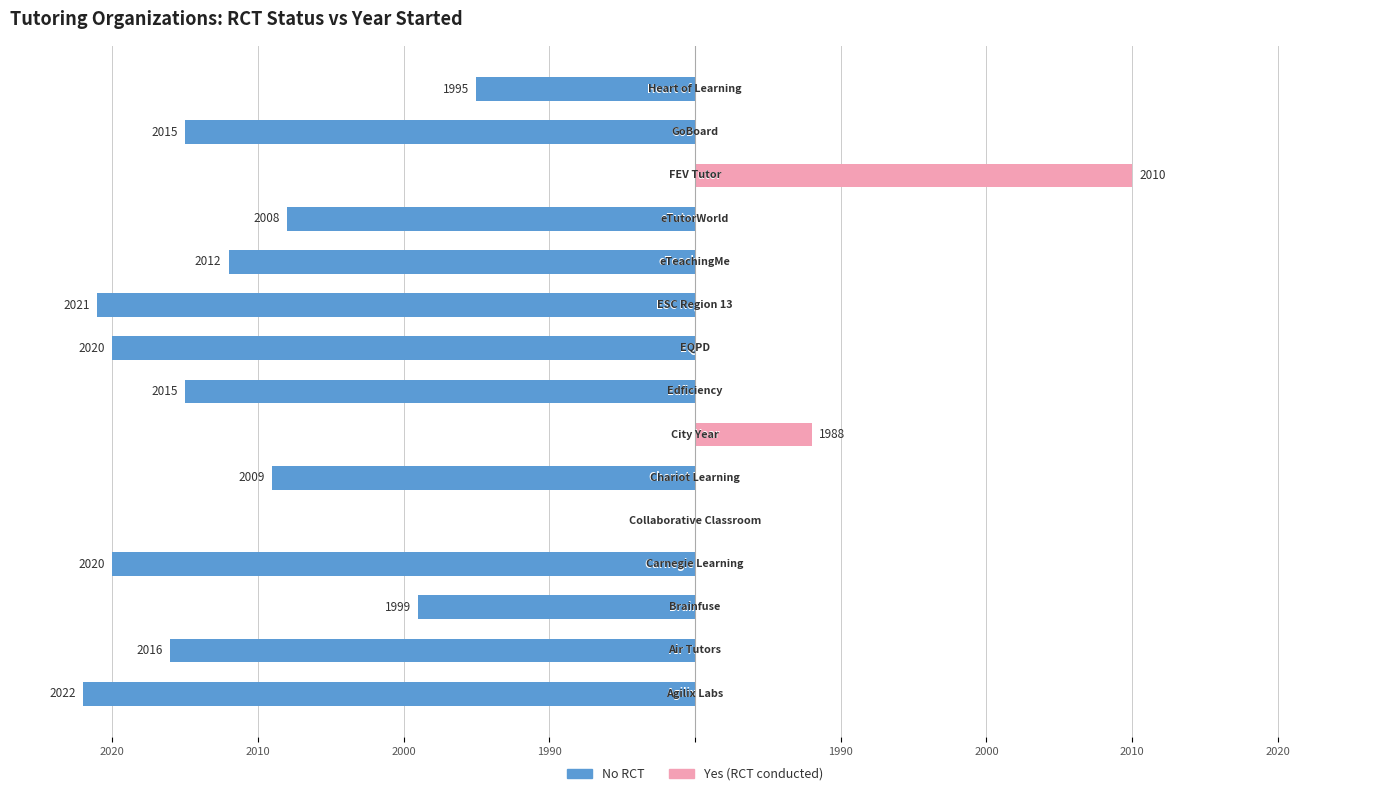

How many positive values does the Yes (RCT conducted) series have?

2